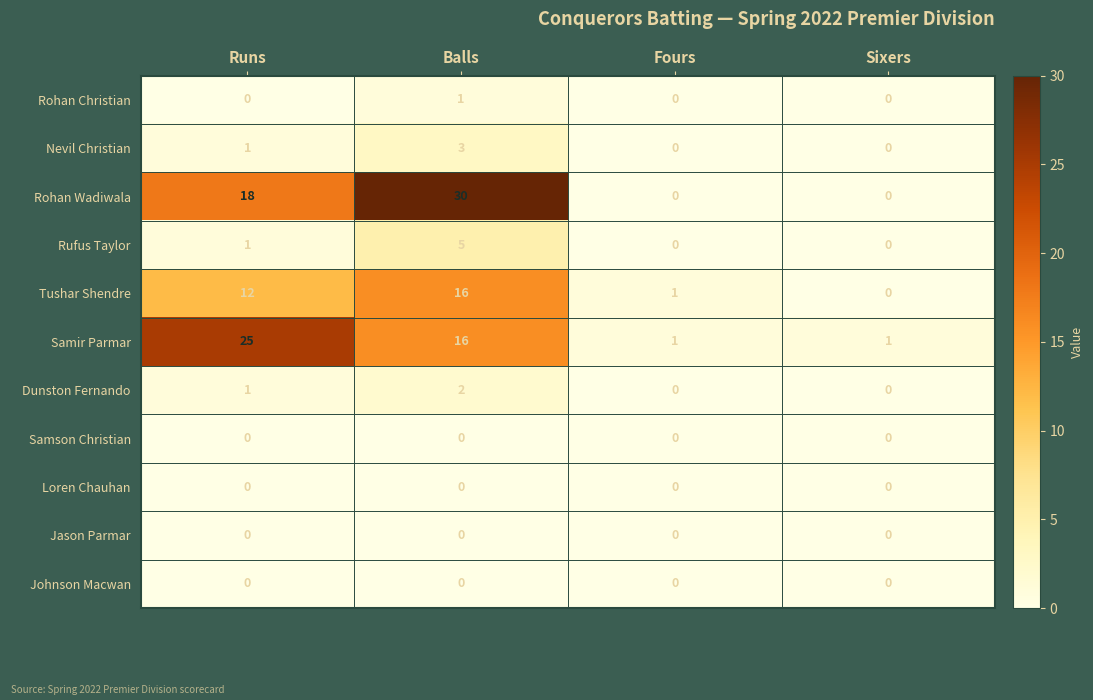

List the labels in order of Tushar Shendre value, largest first.

Balls, Runs, Fours, Sixers